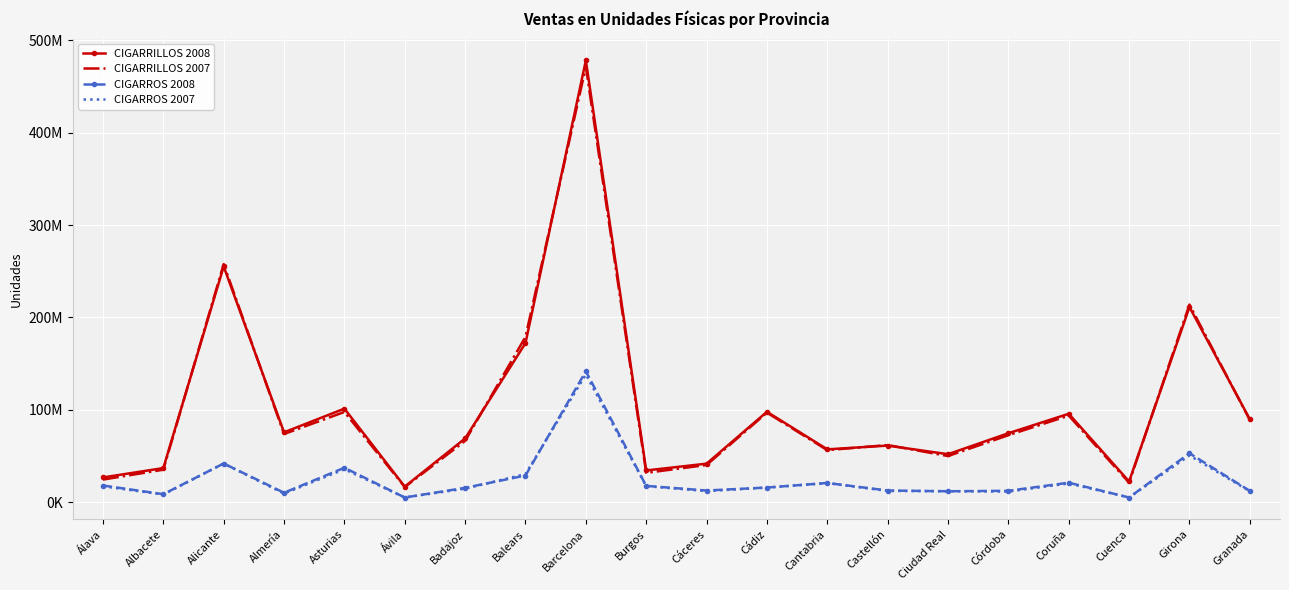

What is the difference between the maximum and minimum values in the CIGARROS 2008 series?

136632709.0